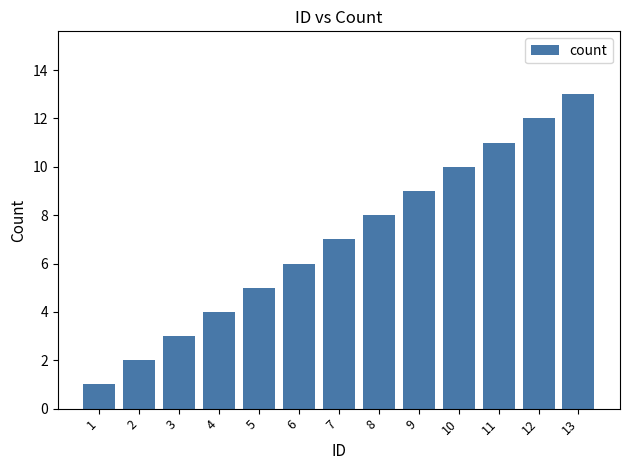

List the labels in order of value, smallest first.

1, 2, 3, 4, 5, 6, 7, 8, 9, 10, 11, 12, 13